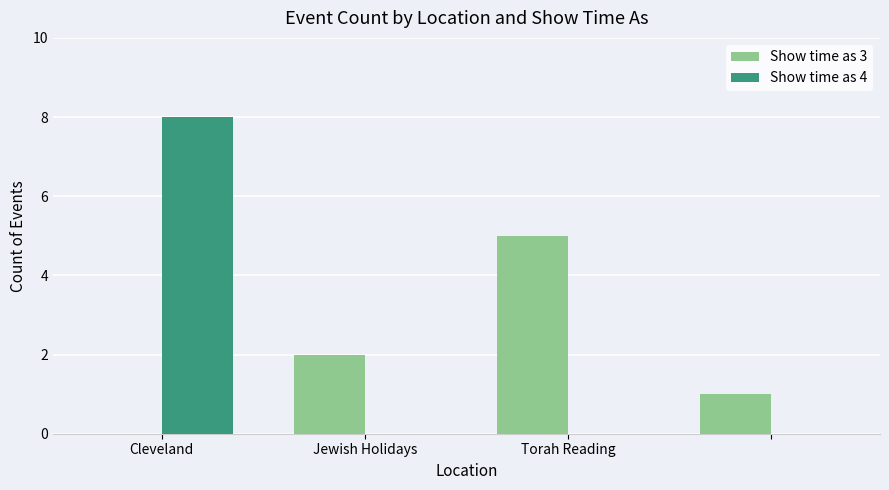

How many Show time as 3 values are between 1 and 5?

3